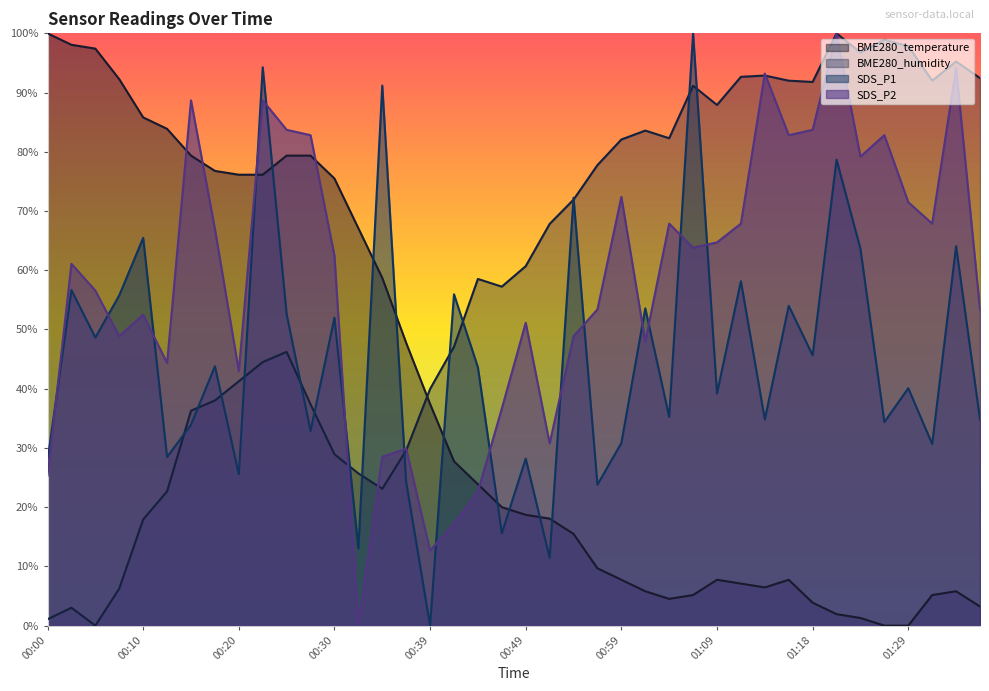

What is the maximum value shown in the chart?

100.0